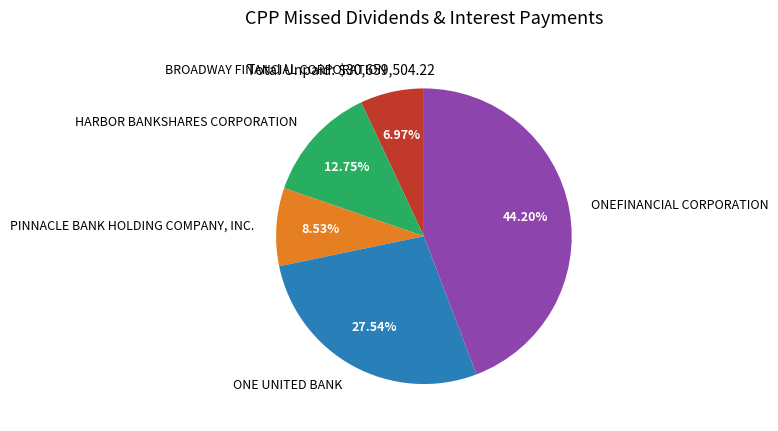

Which has a higher value, ONE UNITED BANK or PINNACLE BANK HOLDING COMPANY, INC.?

ONE UNITED BANK